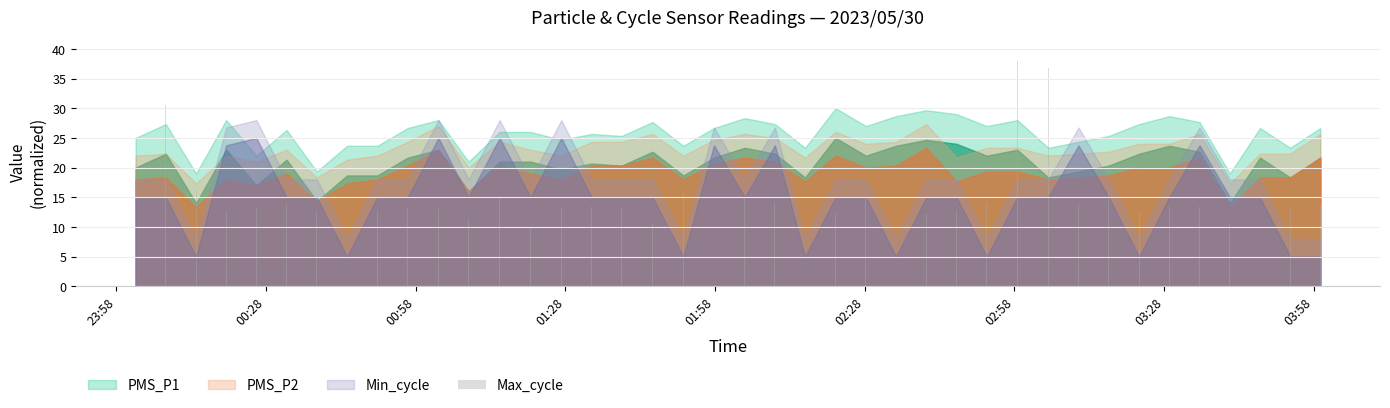

True or false: PMS_P2 and PMS_P1 cross at least once.

False